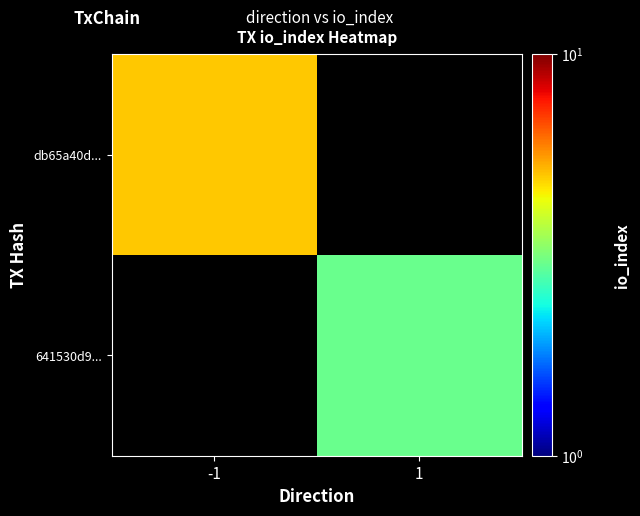

At how many categories does at least one series exceed 3?

1